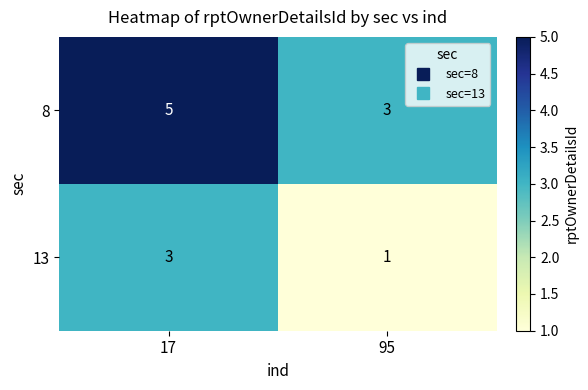

Reading left to right, transcribe all the data shown in this chart.

8: 17=5	95=3
13: 17=3	95=1